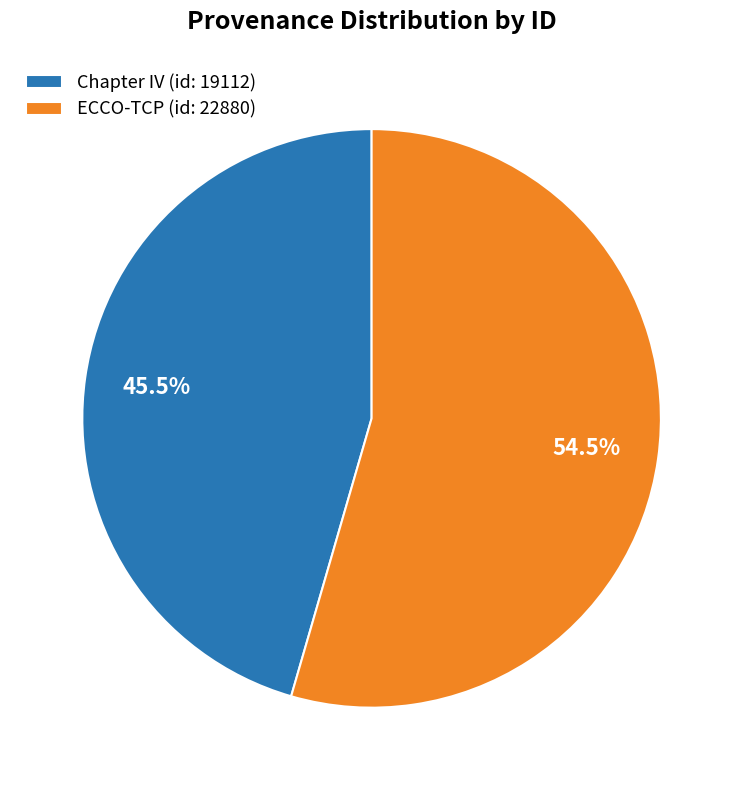

To the nearest percent, what is the combined percentage of ECCO-TCP (id: 22880) and Chapter IV (id: 19112)?

100%